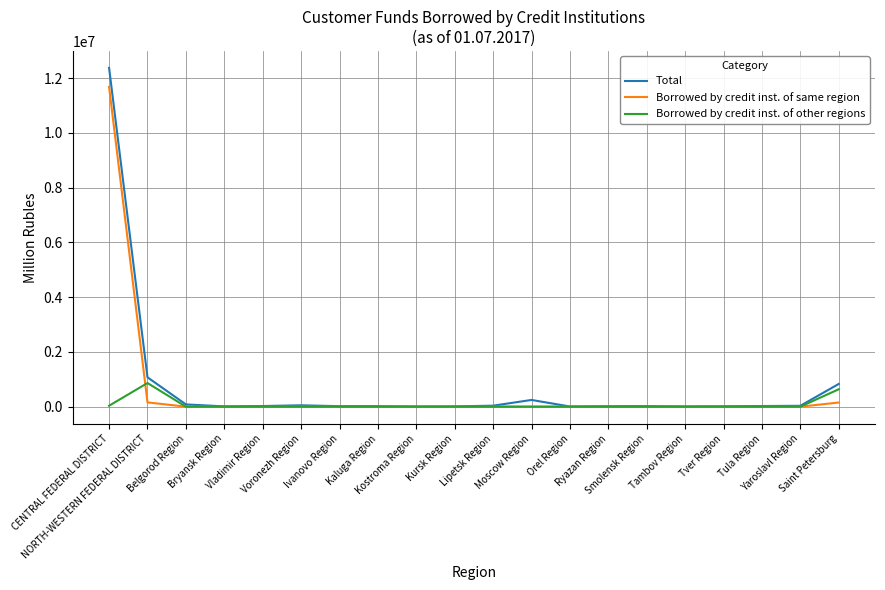

What are all the series names shown in the legend?

Total, Borrowed by credit inst. of same region, Borrowed by credit inst. of other regions